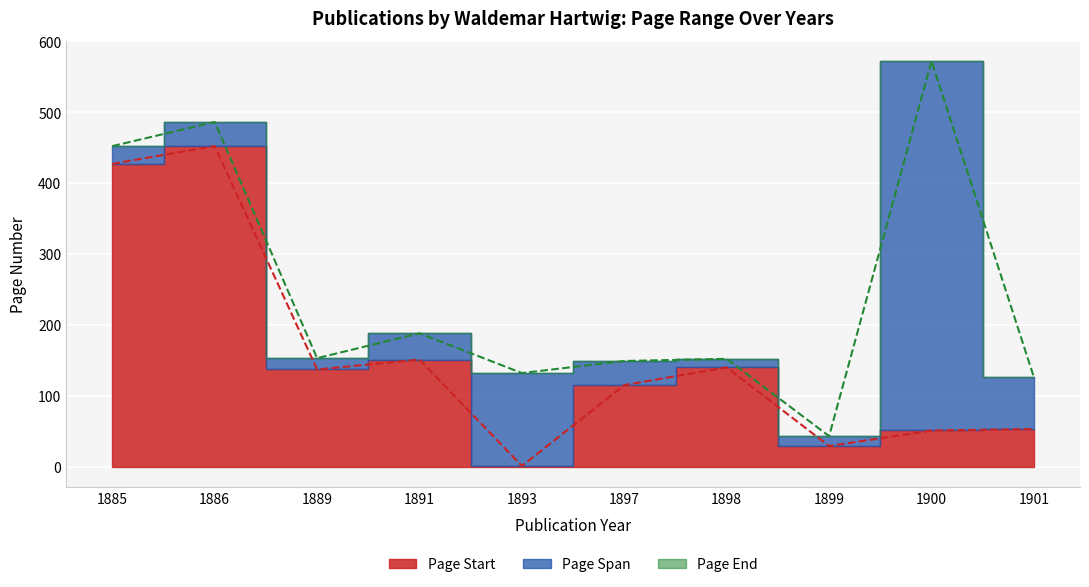

In Page End, how many points are lower than both neighbors (excluding endpoints)?

3